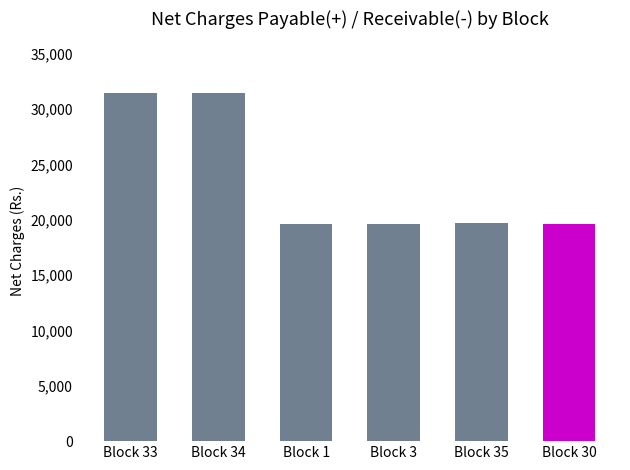

How many data points does each series have?

6